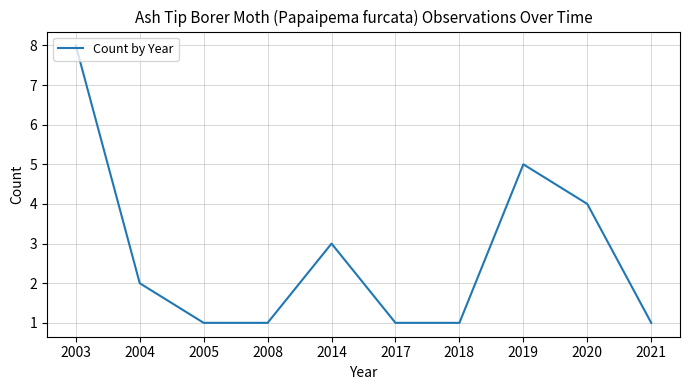

The value at 2017 is 1. True or false?

True